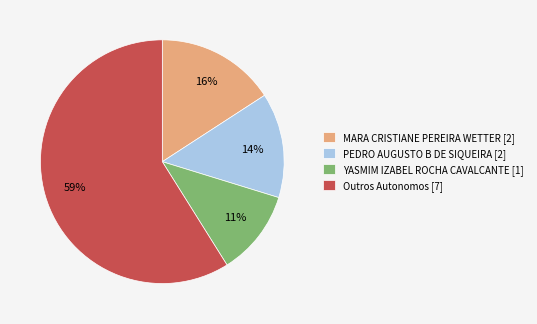

Which slice is the smallest?

YASMIM IZABEL ROCHA CAVALCANTE [1]